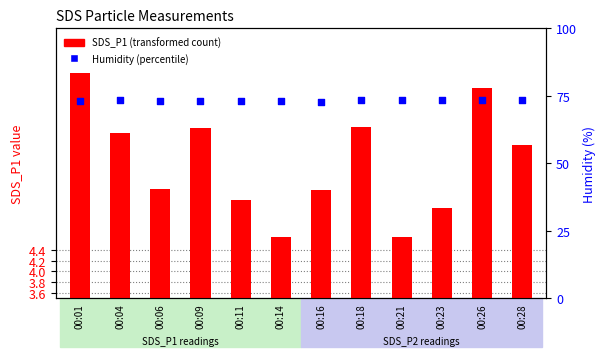

Which series reaches the minimum Y coordinate?

SDS_P1 (transformed count)